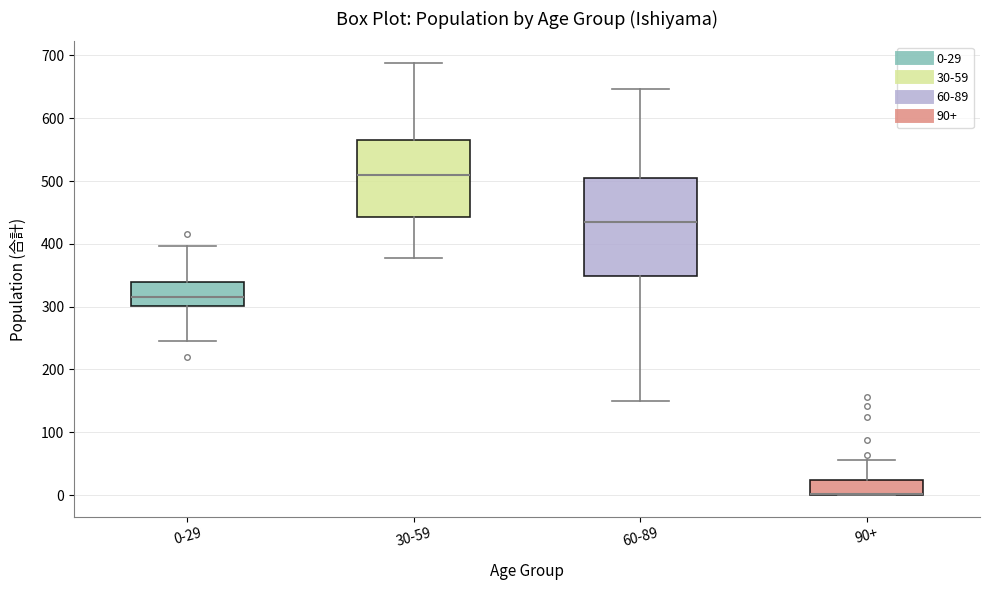

Reading left to right, transcribe this box plot: for each box, give where its median line is, the range the box spans, and where its two whiskers end, as read against the y-axis. The values are not printed on the chart, so give them approximately, as read against the axis.

0-29: median 320, box 300 to 340, whiskers 250 to 400
30-59: median 510, box 440 to 570, whiskers 380 to 690
60-89: median 430, box 350 to 500, whiskers 150 to 650
90+: median 0 (drawn on the box's lower edge), box 0 to 20, whiskers 0 to 60